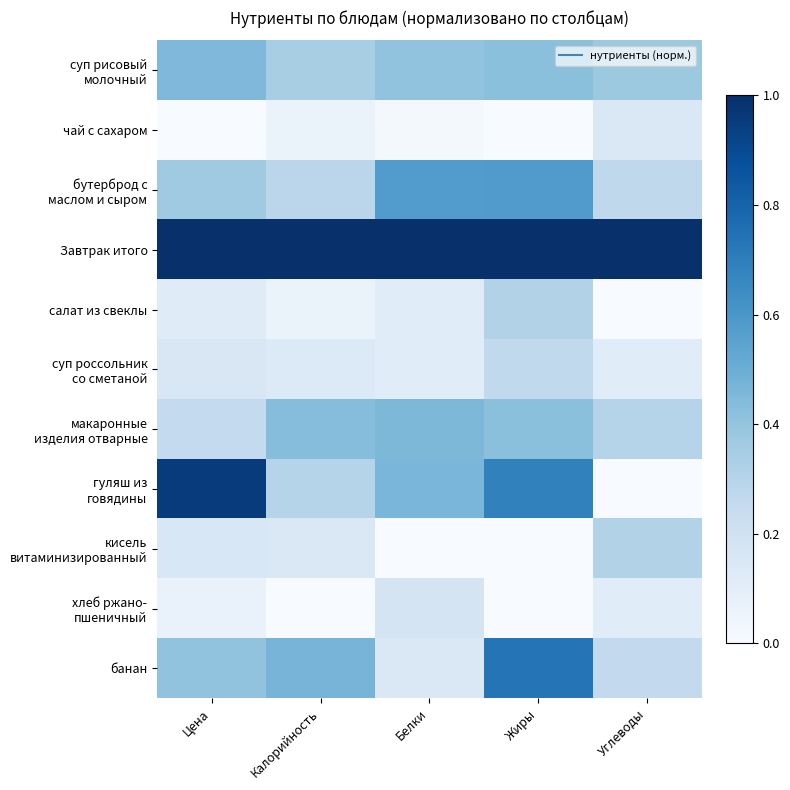

At how many categories does at least one series exceed 0?

5